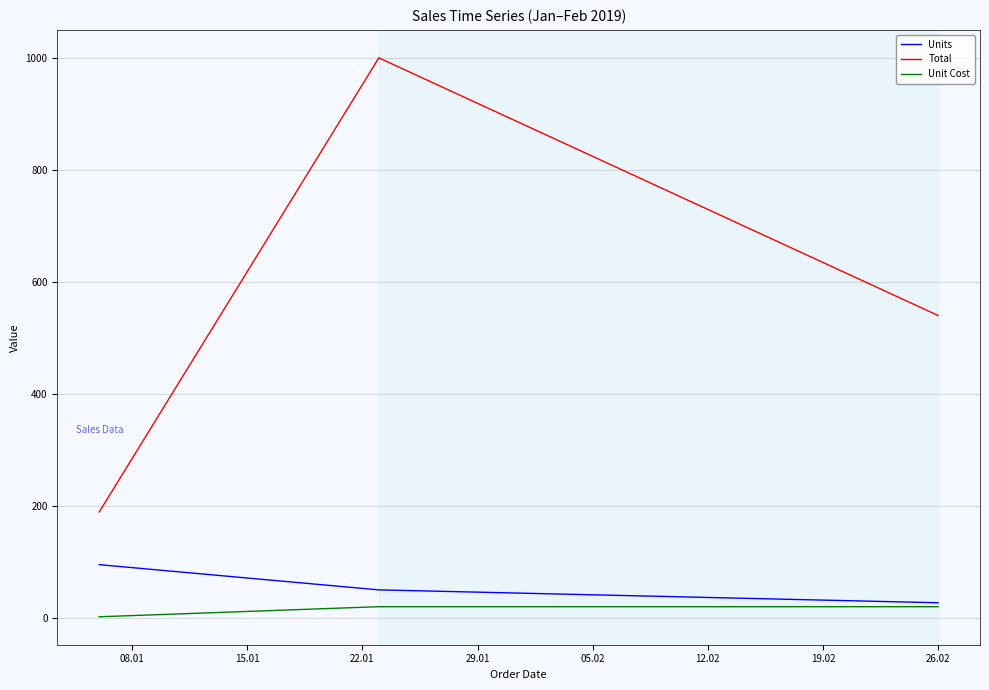

What is the greatest value displayed?

999.5